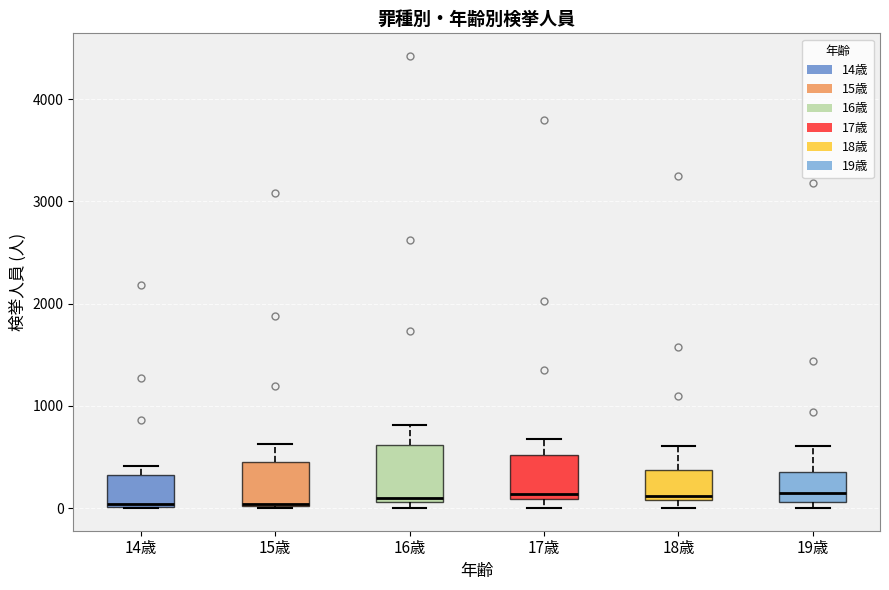

Reading left to right, transcribe this box plot: for each box, give where its median line is, the range the box spans, and where its two whiskers end, as read against the y-axis. The values are not printed on the chart, so give them approximately, as read against the axis.

14歳: median 0, box 0 to 300, whiskers 0 to 400
15歳: median 0 (drawn on the box's lower edge), box 0 to 500, whiskers 0 to 600
16歳: median 100 (just above the box's lower edge), box 100 to 600, whiskers 0 to 800
17歳: median 100 (just above the box's lower edge), box 100 to 500, whiskers 0 to 700
18歳: median 100 (just above the box's lower edge), box 100 to 400, whiskers 0 to 600
19歳: median 100 (just above the box's lower edge), box 100 to 400, whiskers 0 to 600